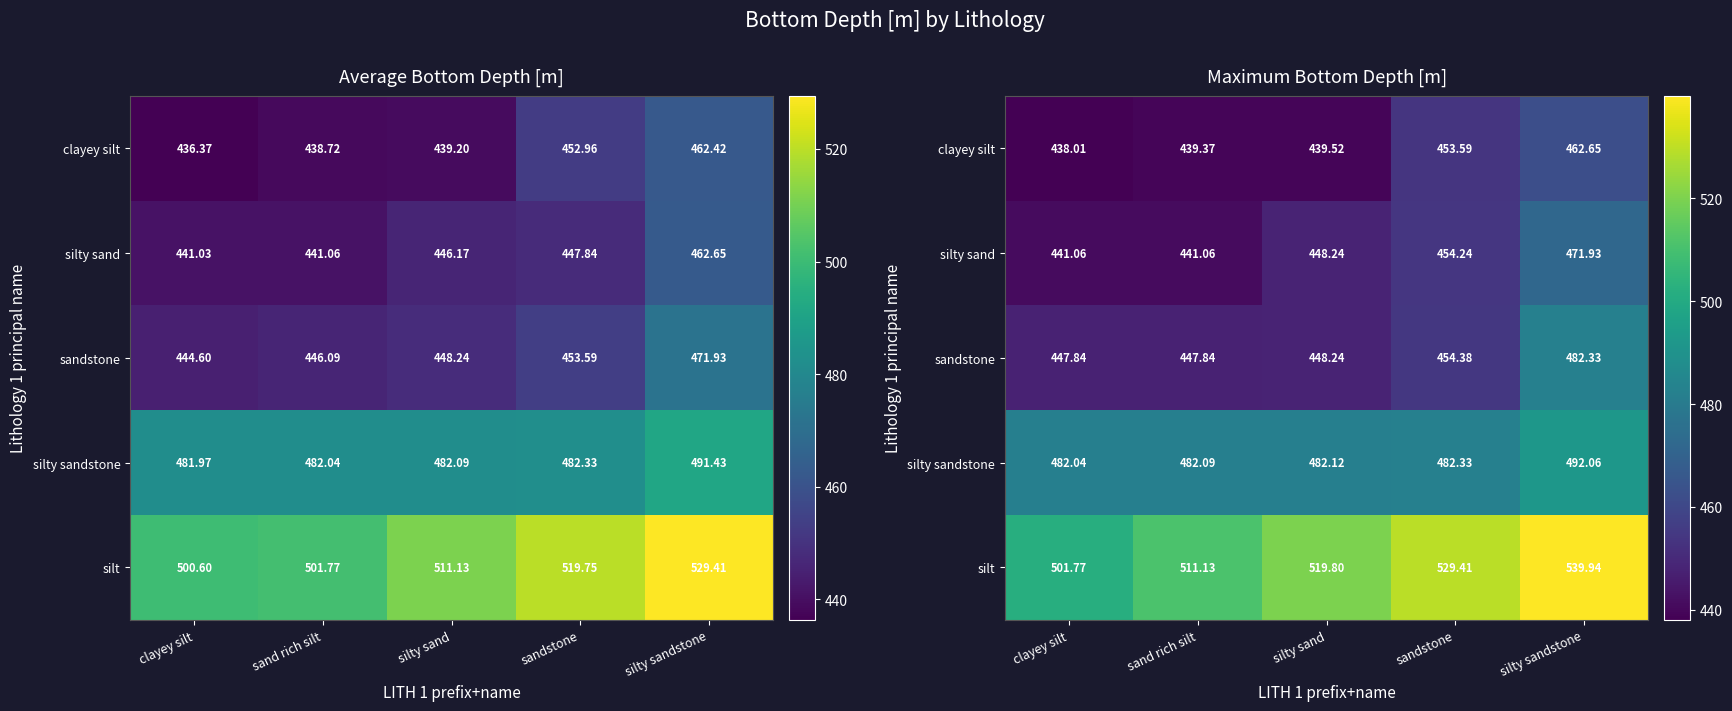

What is the sum of all silt values?

2602.1